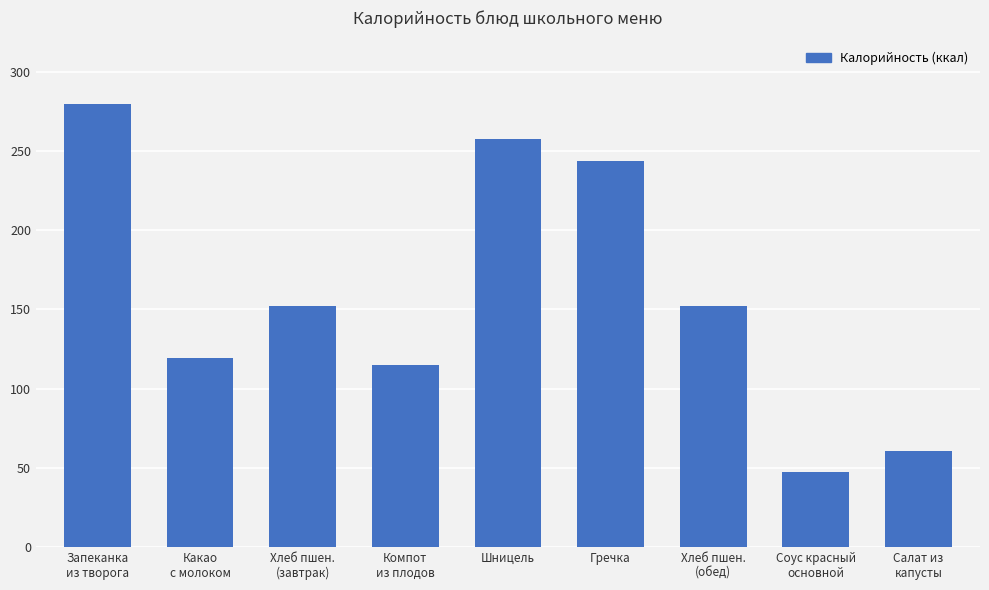

Between Какао
с молоком and Компот
из плодов, which is larger?

Какао
с молоком